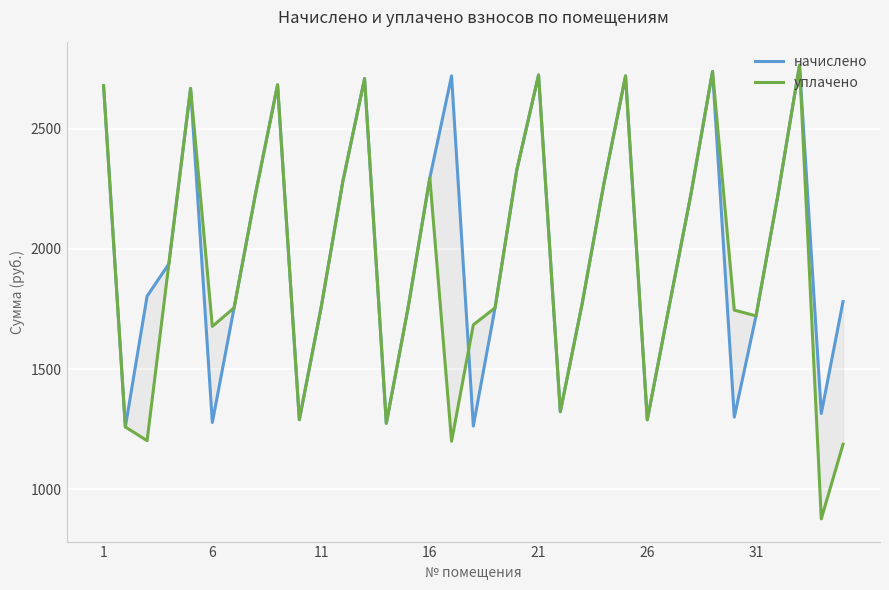

What are all the series names shown in the legend?

начислено, уплачено